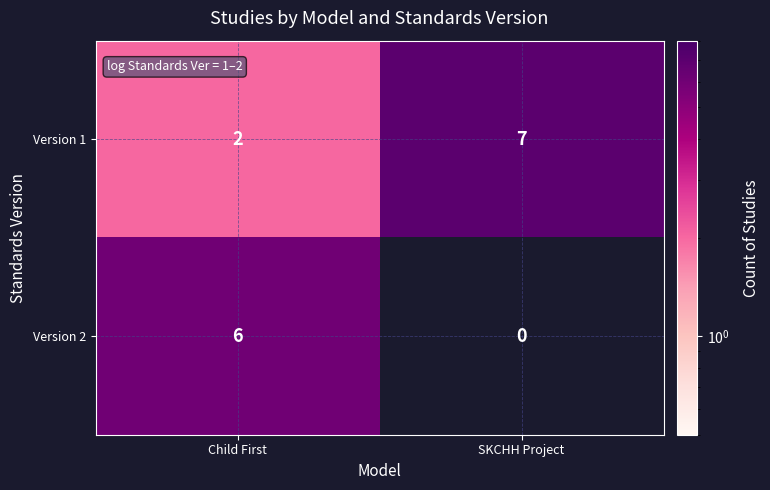

Which series changed the most between Child First and SKCHH Project?

Version 2